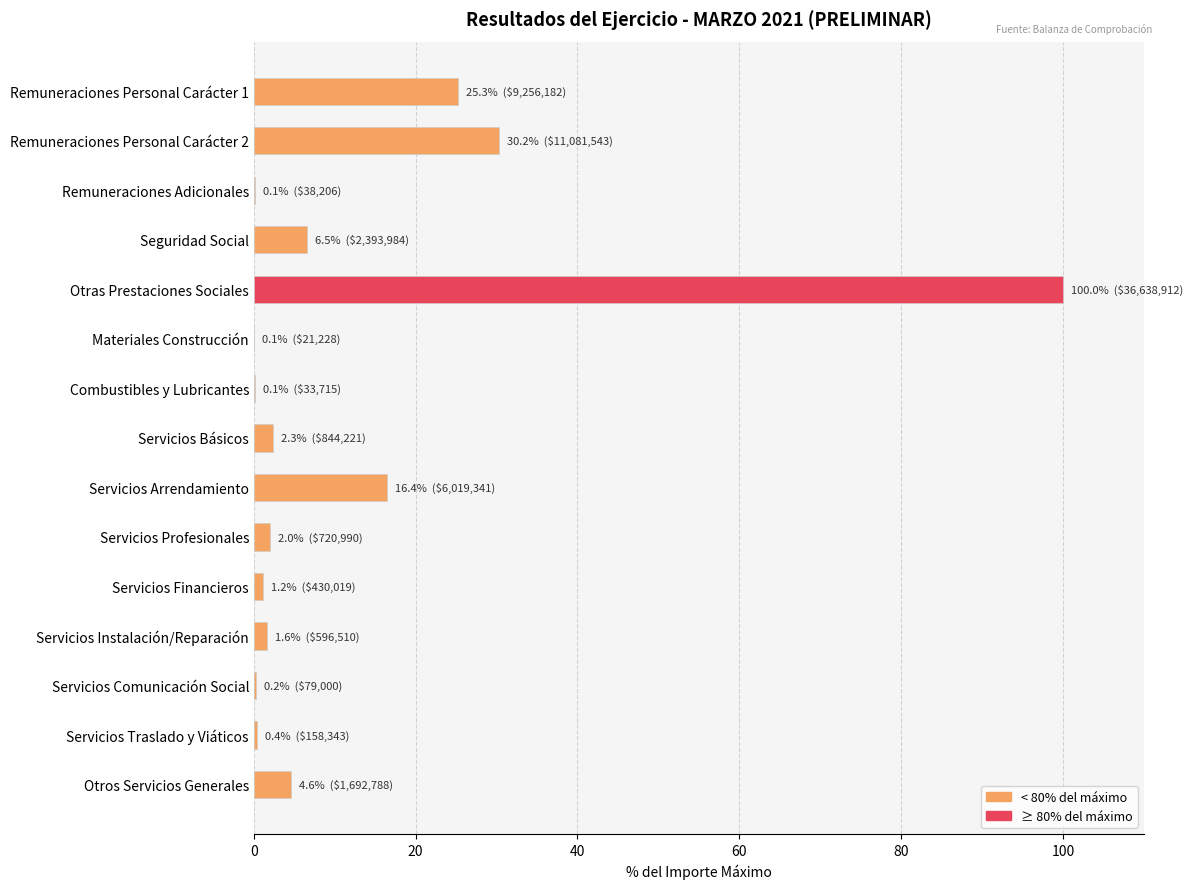

What value does the data have at Servicios Básicos?

2.3